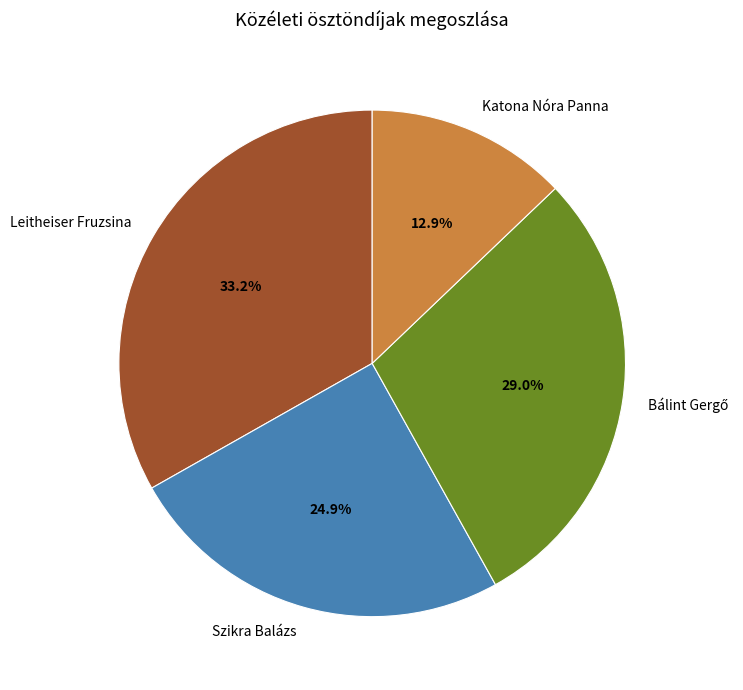

Which slice is the smallest?

Katona Nóra Panna